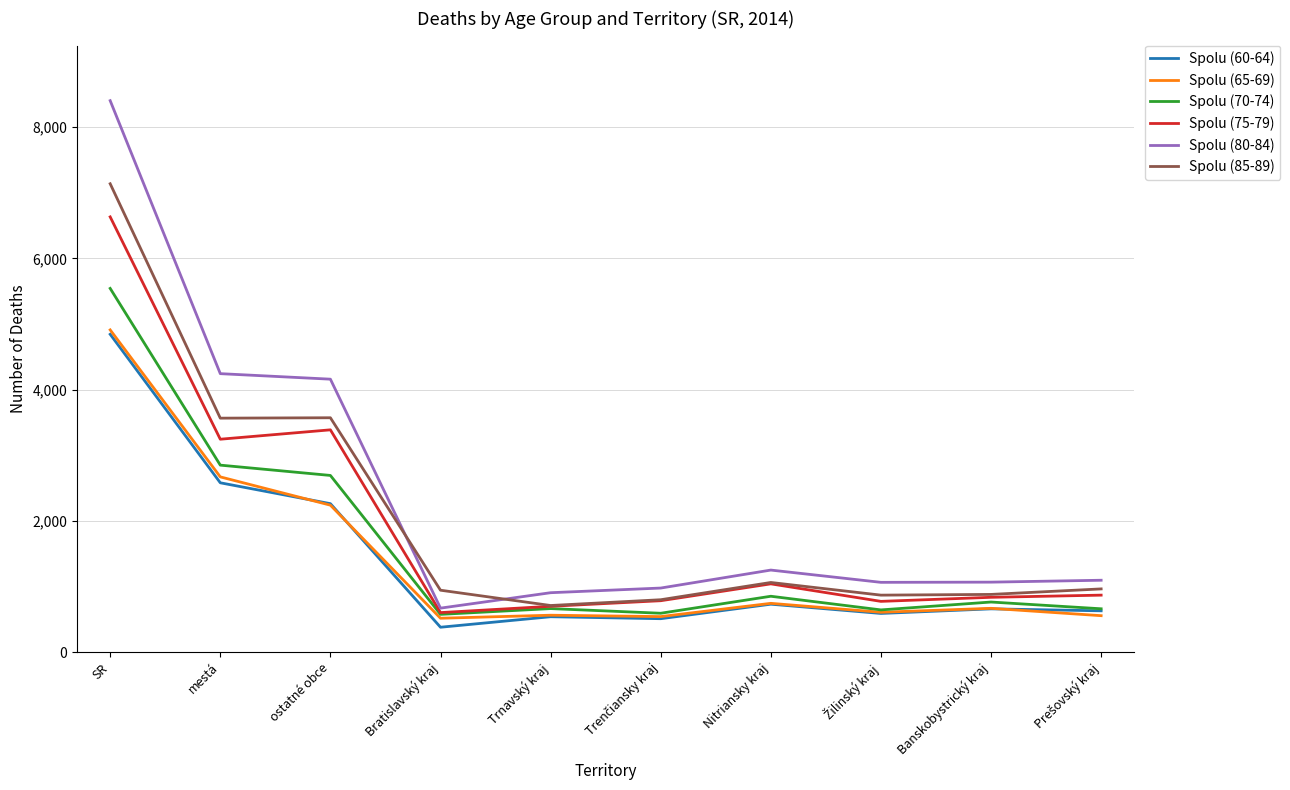

Where does the Spolu (75-79) series first go above 869?

SR